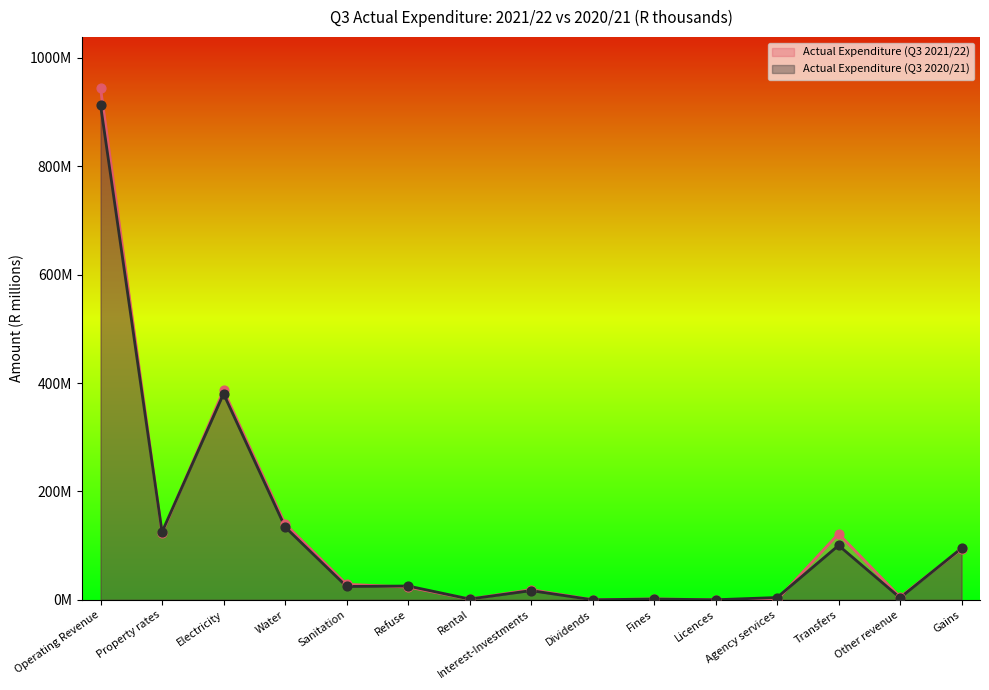

Is the value of Actual Expenditure (Q3 2021/22) at Licences greater than the value of Actual Expenditure (Q3 2020/21) at Licences?

No